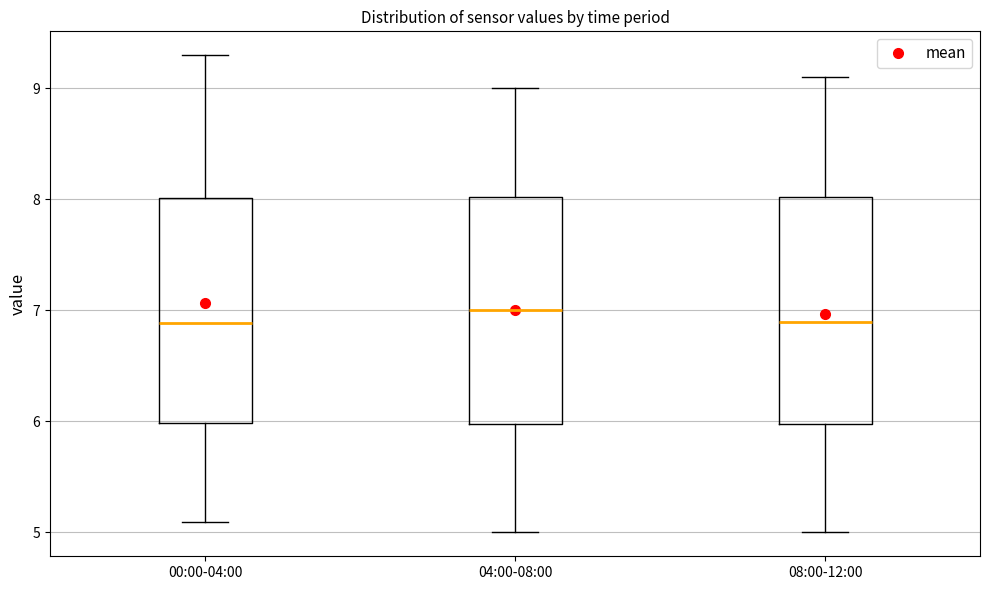

Where does the upper whisker of the box for 00:00-04:00 end on the y-axis? The values are not printed on the chart, so give them approximately, as read against the axis.

9.3